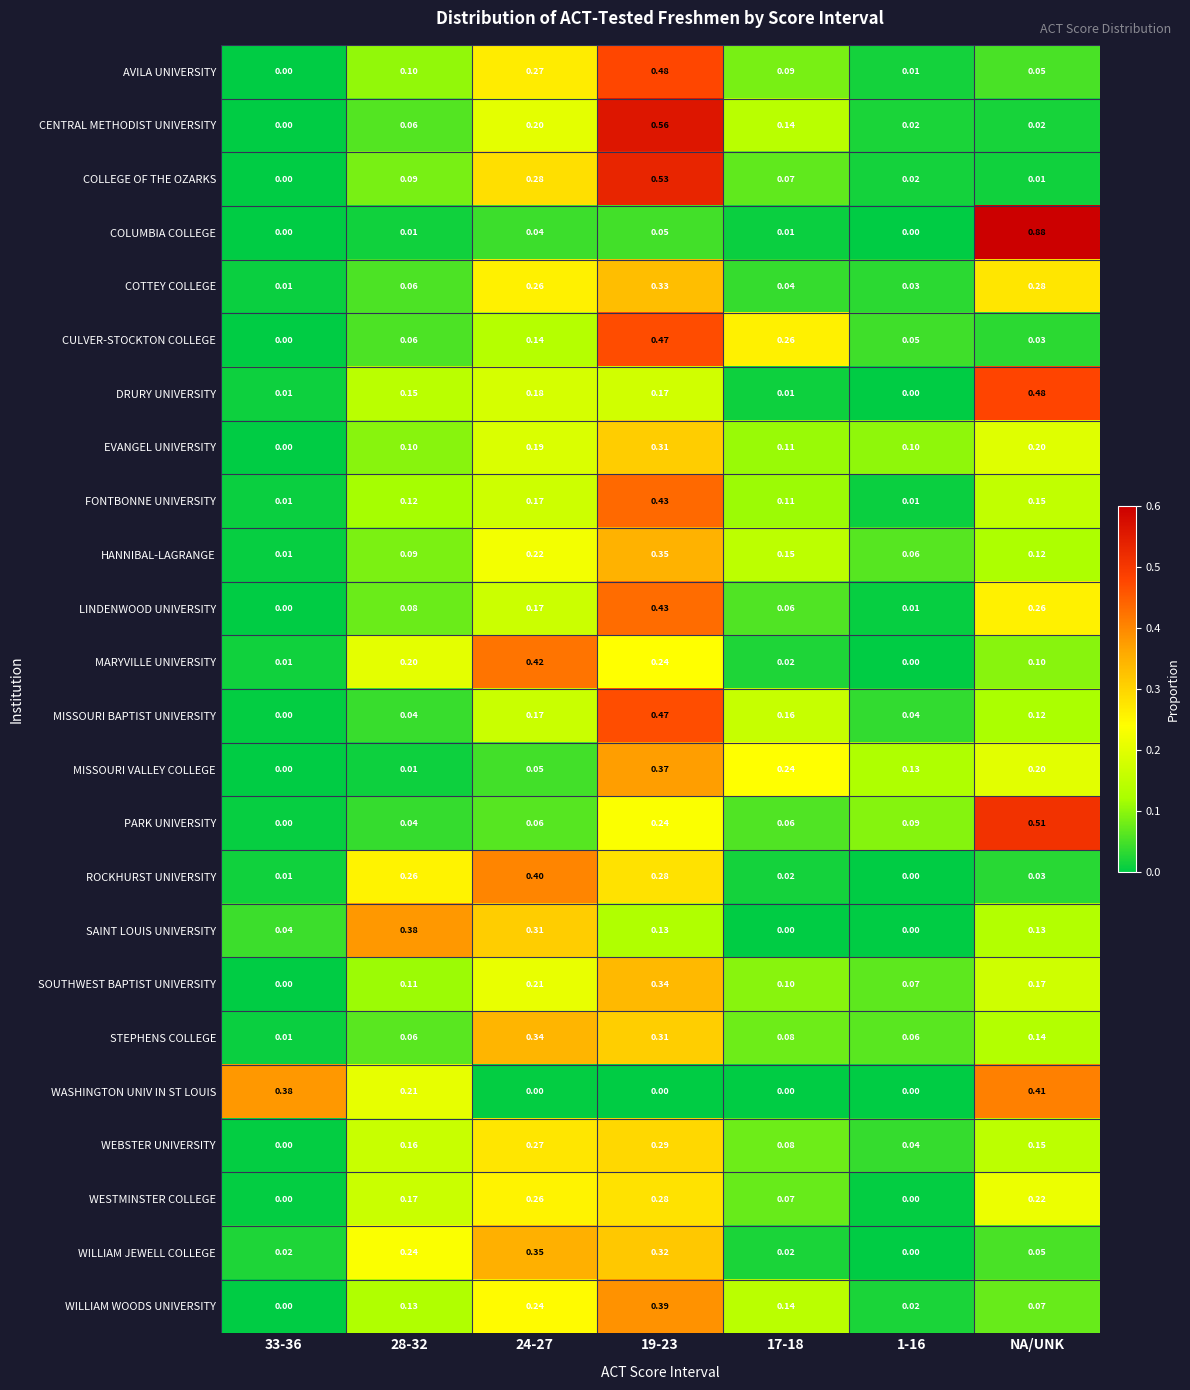

Which series has the largest range (max minus min)?

COLUMBIA COLLEGE